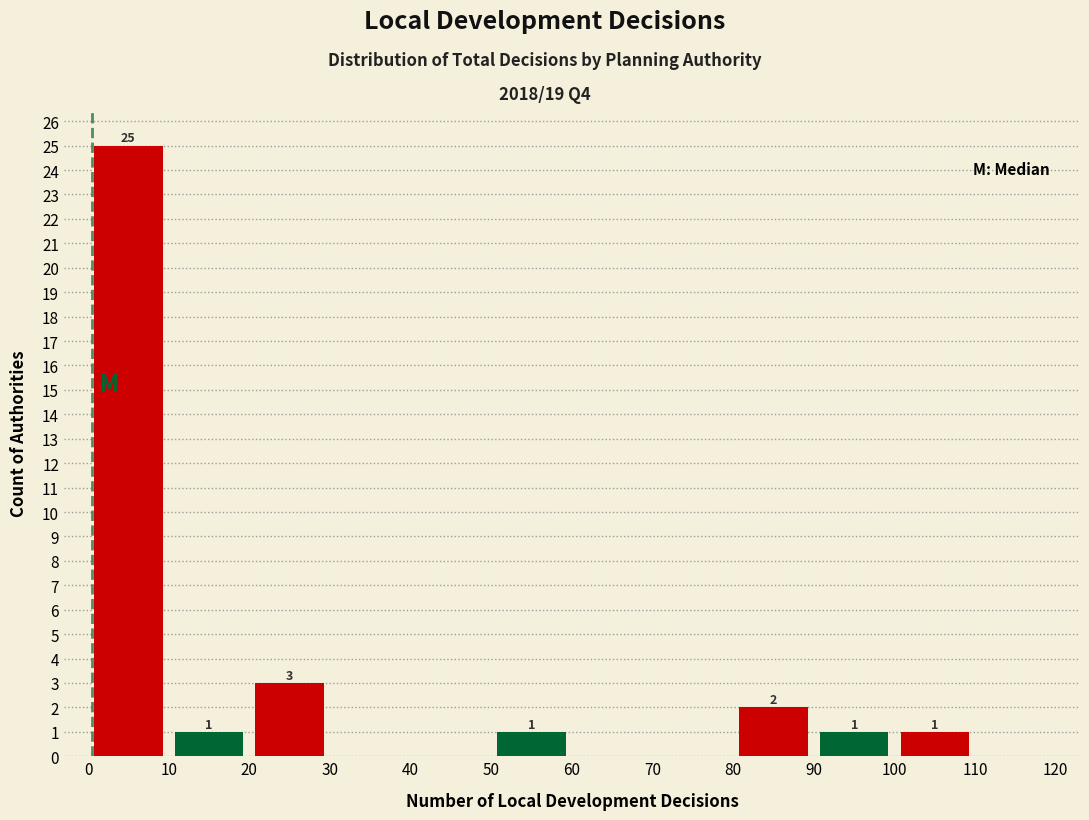

Which range on the x-axis has the tallest bar?

0 to 10